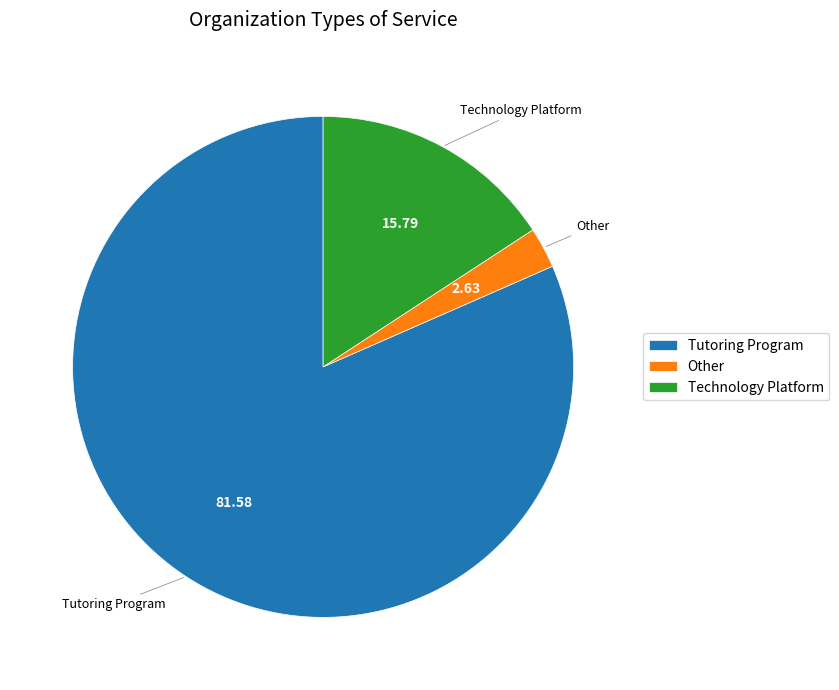

Rank the categories by value from highest to lowest.

Tutoring Program, Technology Platform, Other